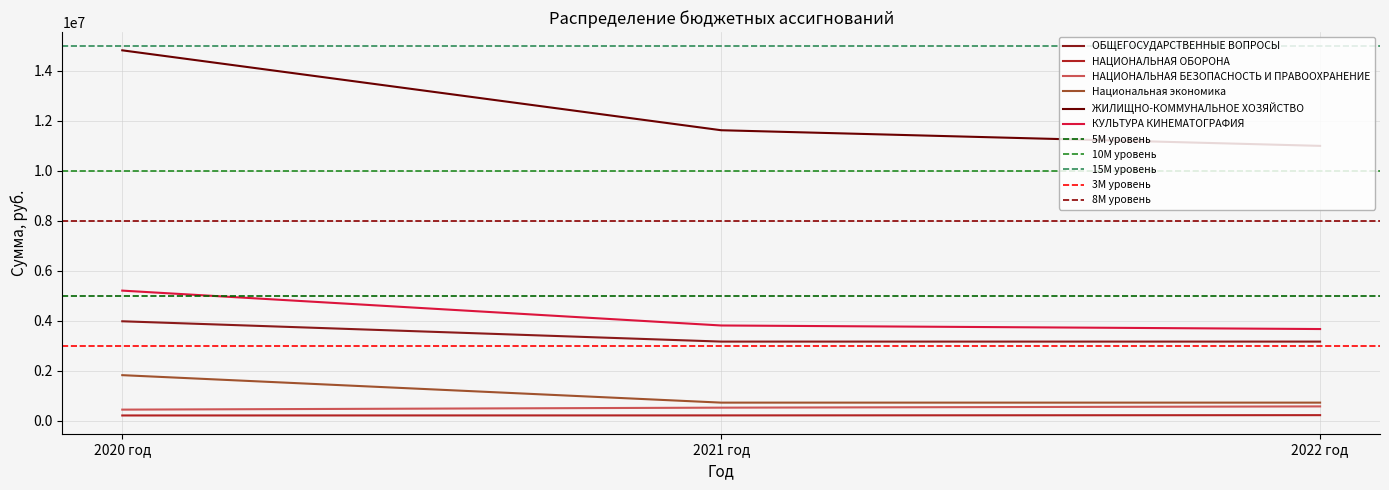

Which category has the lowest value in the КУЛЬТУРА КИНЕМАТОГРАФИЯ series?

2022 год